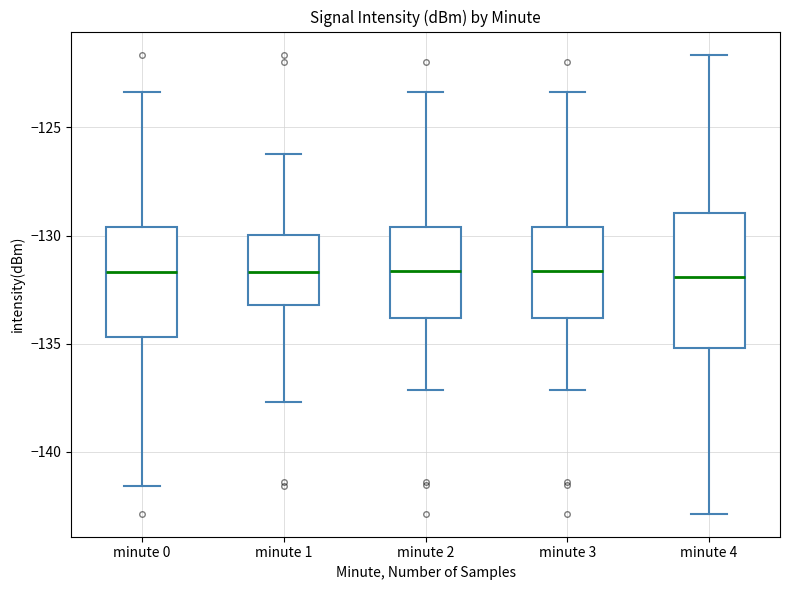

Comparing the boxes themselves (not the whiskers), which one is the tallest?

minute 4